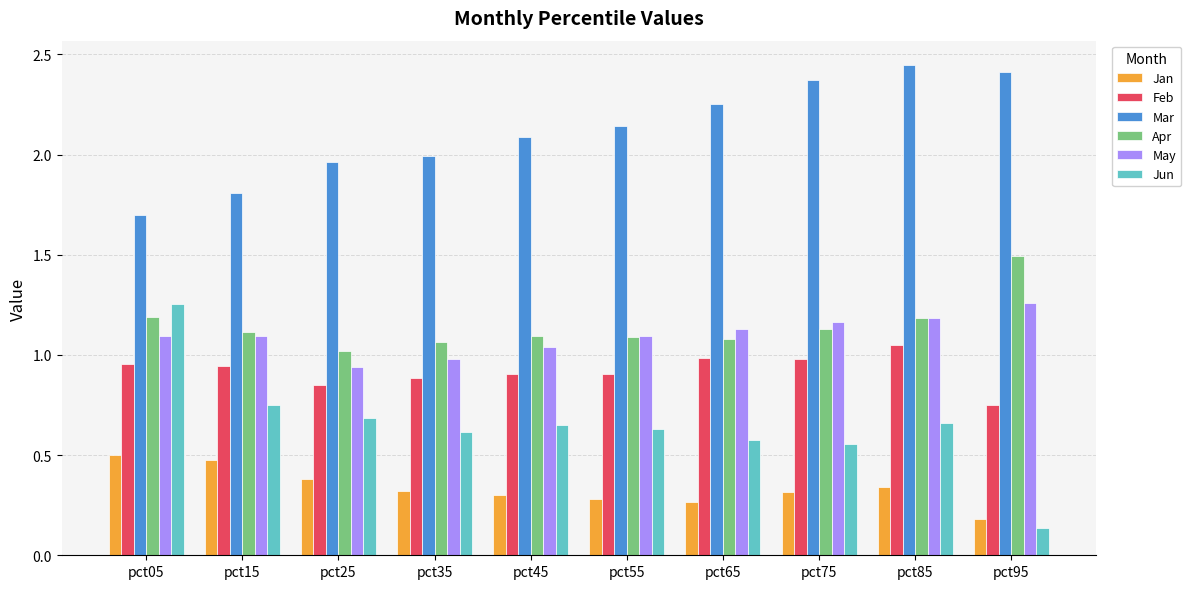

What is the sum of all Mar values?

21.2